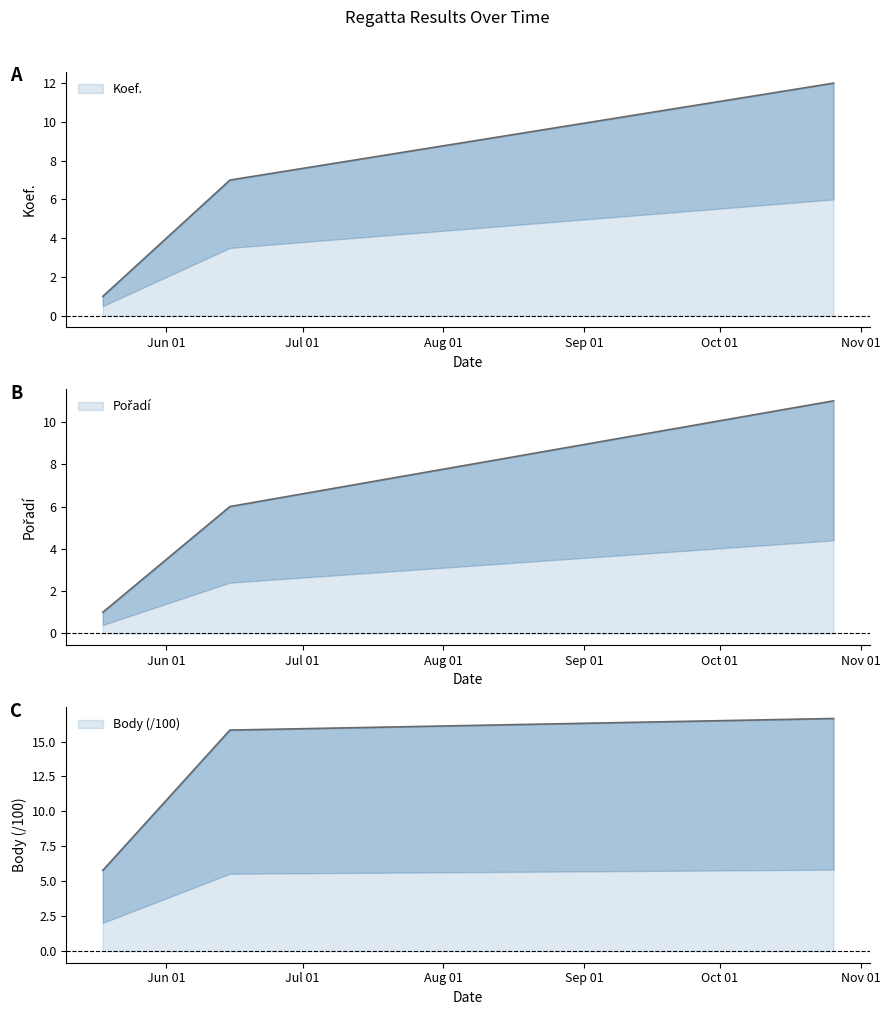

How many distinct data groups are displayed?

3